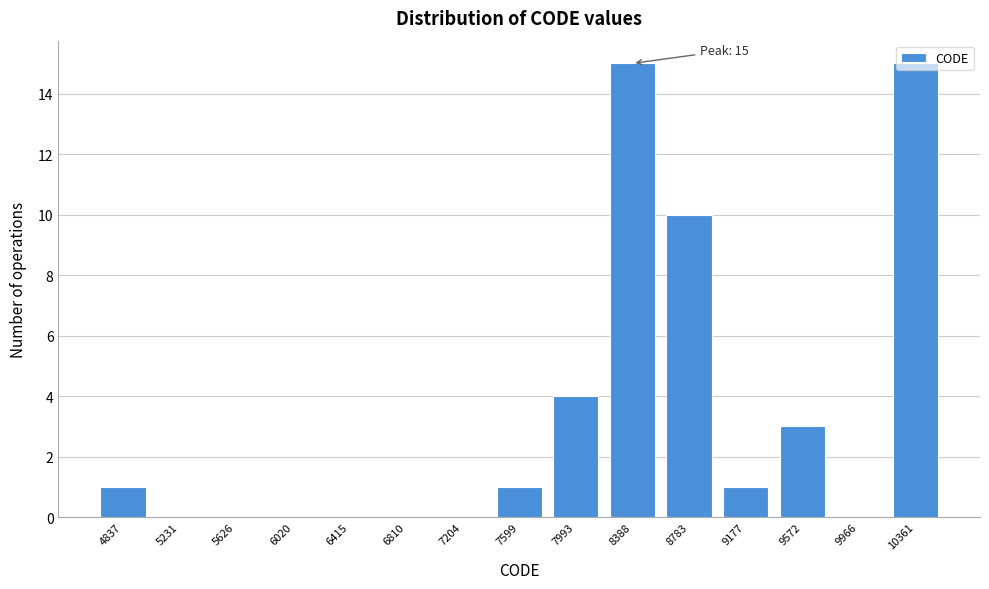

What is the maximum value shown in the chart?

15